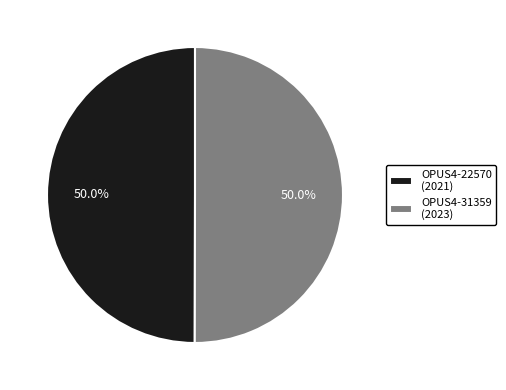

Combined, do OPUS4-31359 (2023) and OPUS4-22570 (2021) account for over 50%?

Yes